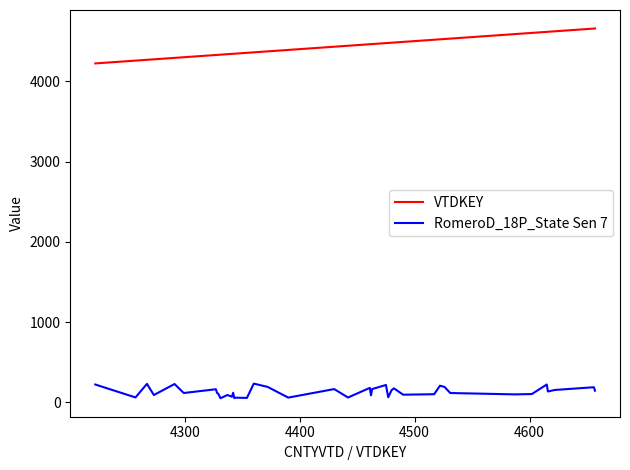

Is this an area chart (filled region under the line)?

No